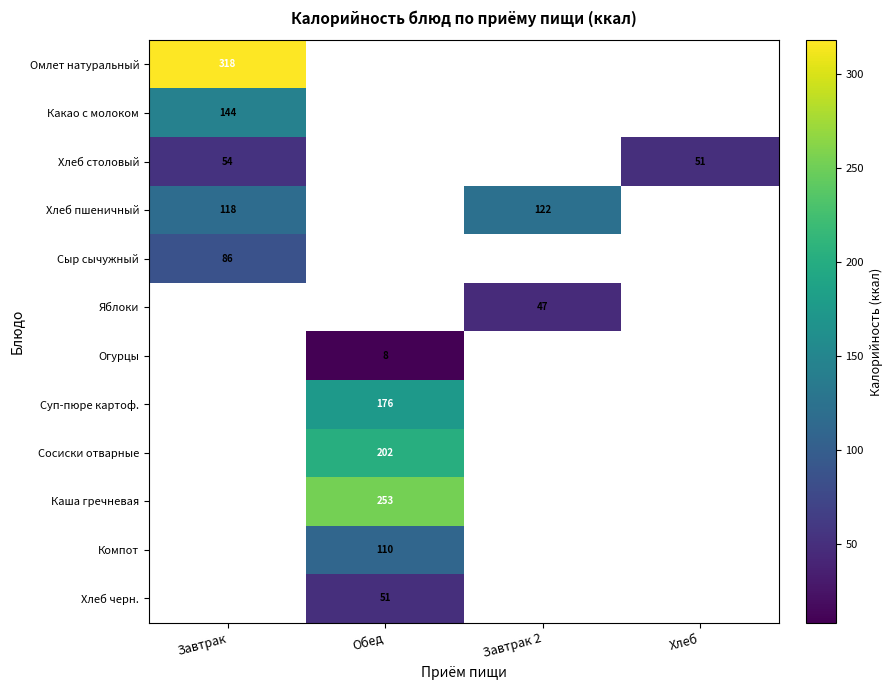

At which category does the chart reach its peak across all series?

Завтрак